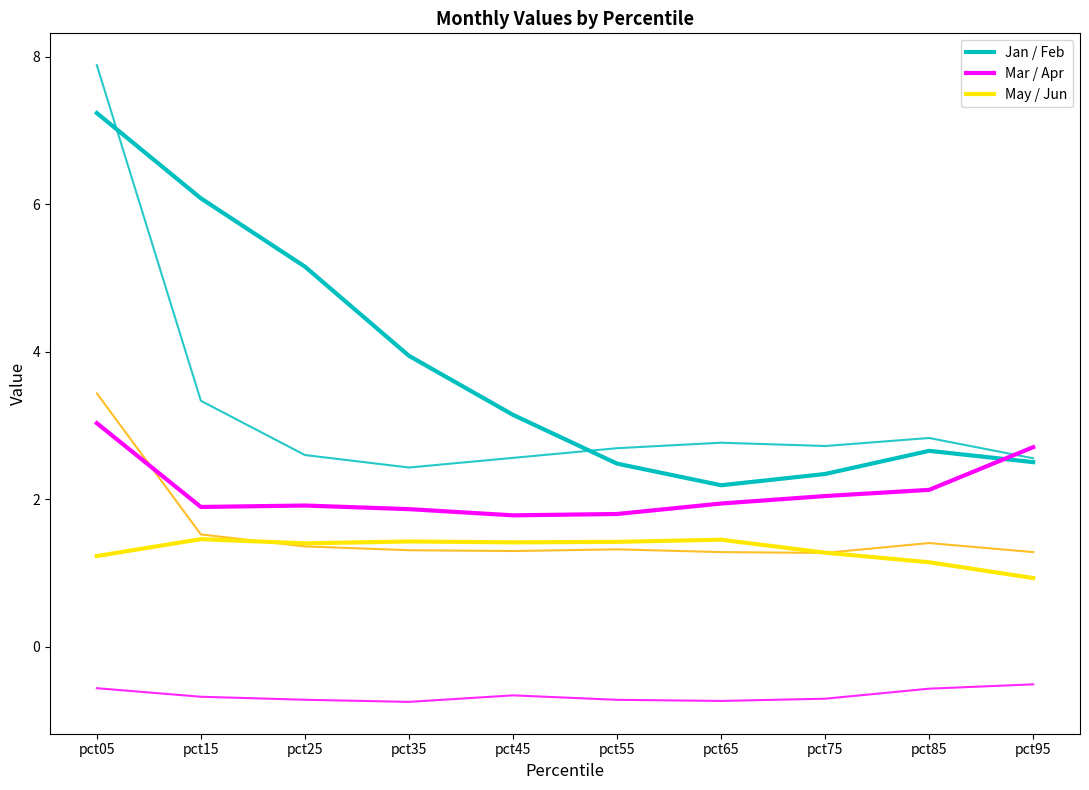

Is this an area chart (filled region under the line)?

No